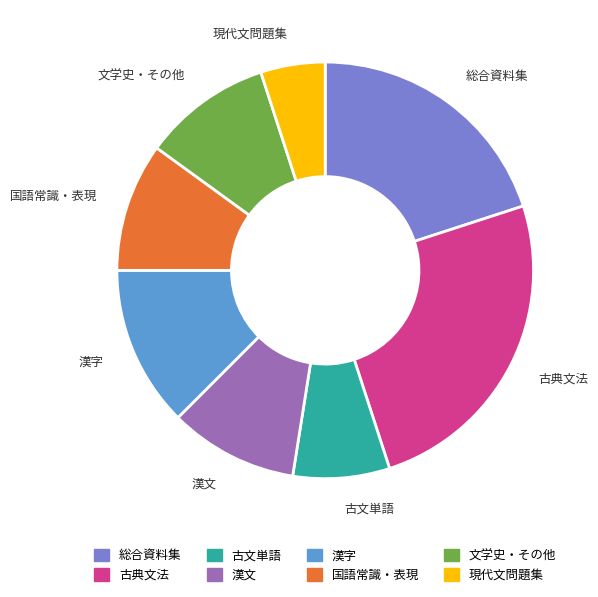

Between 現代文問題集 and 古文単語, which is larger?

古文単語